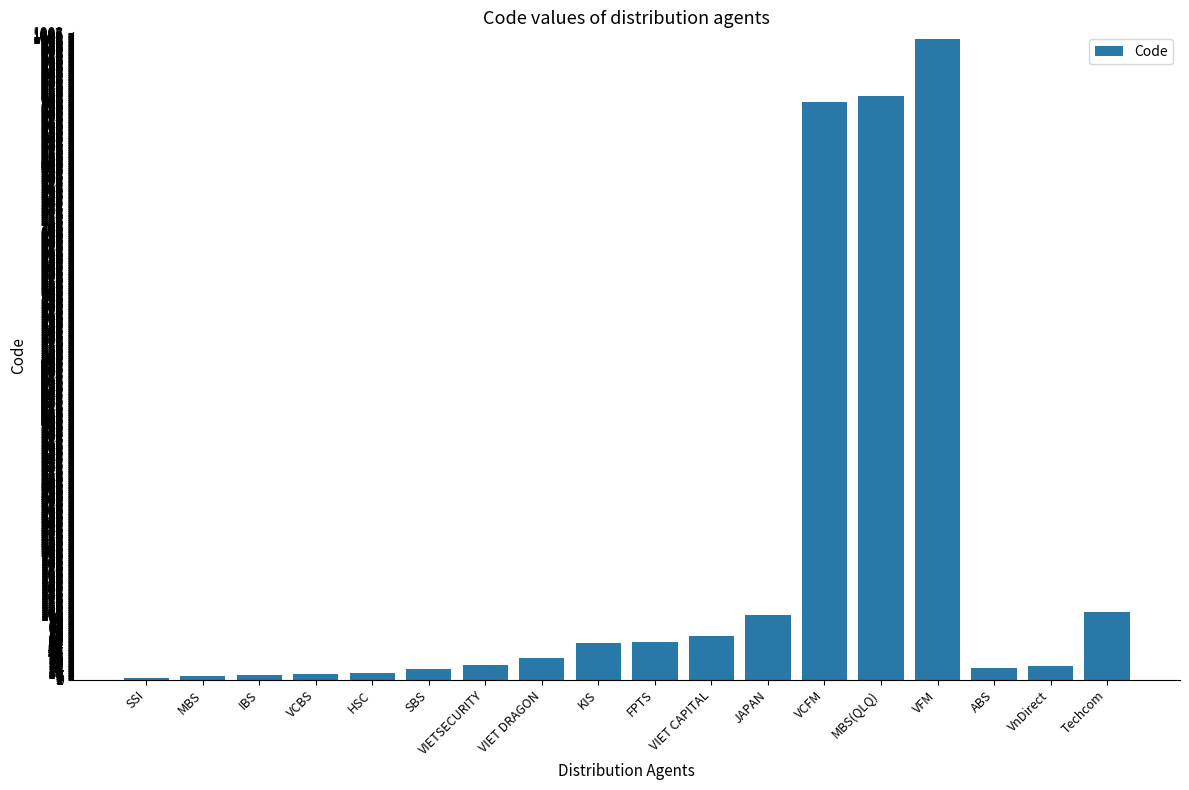

Which has a higher value, VIET CAPITAL or ABS?

VIET CAPITAL